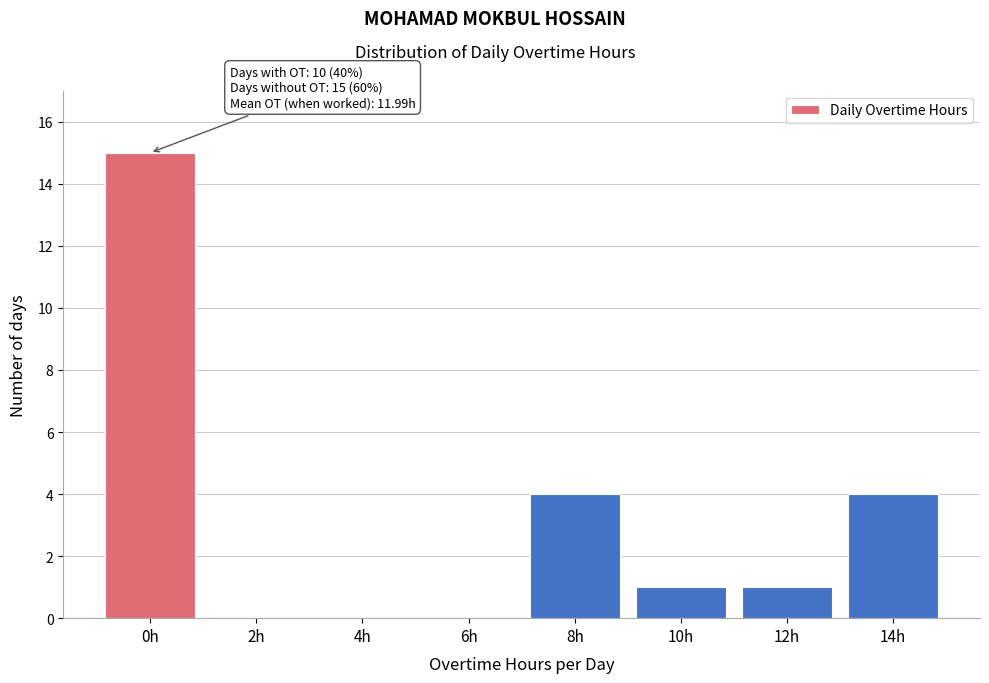

Reading left to right, extract all data points from this chart.

0h=15	2h=0	4h=0	6h=0	8h=4	10h=1	12h=1	14h=4